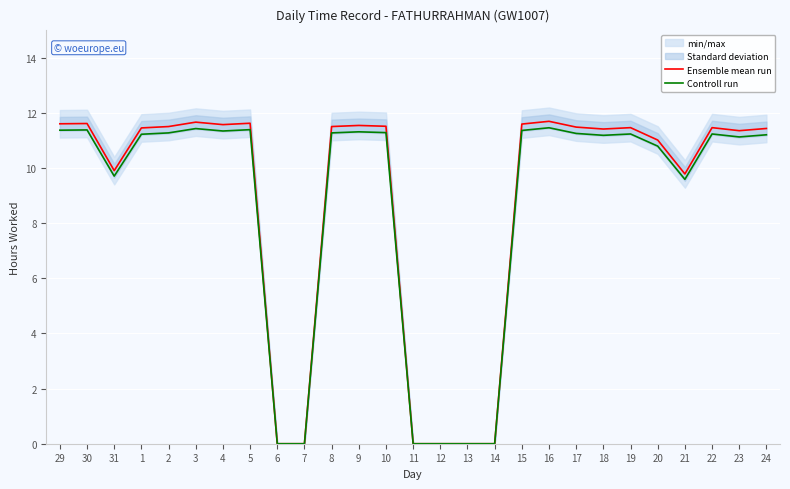

True or false: Controll run and Ensemble mean run cross at least once.

False